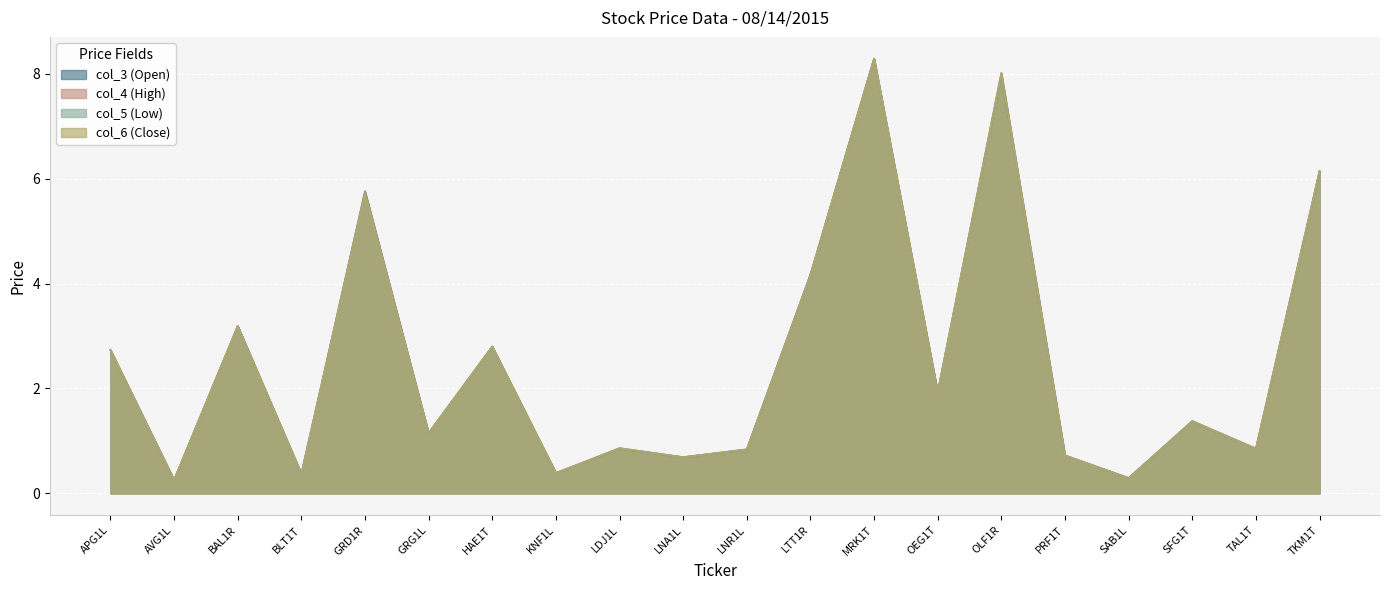

At which label does col_3 (Open) first exceed 1?

APG1L